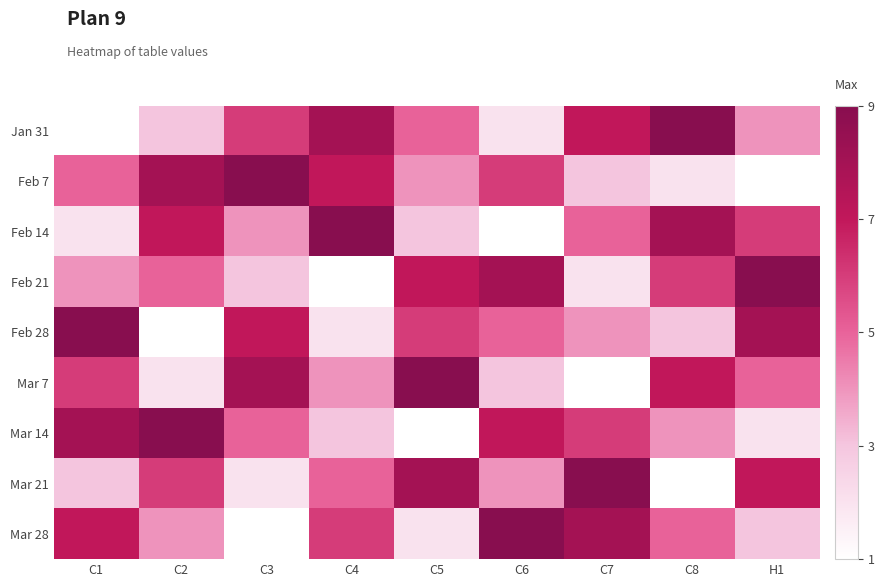

Reading left to right, transcribe all the data shown in this chart.

Jan 31: C1=1	C2=3	C3=6	C4=8	C5=5	C6=2	C7=7	C8=9	H1=4
Feb 7: C1=5	C2=8	C3=9	C4=7	C5=4	C6=6	C7=3	C8=2	H1=1
Feb 14: C1=2	C2=7	C3=4	C4=9	C5=3	C6=1	C7=5	C8=8	H1=6
Feb 21: C1=4	C2=5	C3=3	C4=1	C5=7	C6=8	C7=2	C8=6	H1=9
Feb 28: C1=9	C2=1	C3=7	C4=2	C5=6	C6=5	C7=4	C8=3	H1=8
Mar 7: C1=6	C2=2	C3=8	C4=4	C5=9	C6=3	C7=1	C8=7	H1=5
Mar 14: C1=8	C2=9	C3=5	C4=3	C5=1	C6=7	C7=6	C8=4	H1=2
Mar 21: C1=3	C2=6	C3=2	C4=5	C5=8	C6=4	C7=9	C8=1	H1=7
Mar 28: C1=7	C2=4	C3=1	C4=6	C5=2	C6=9	C7=8	C8=5	H1=3